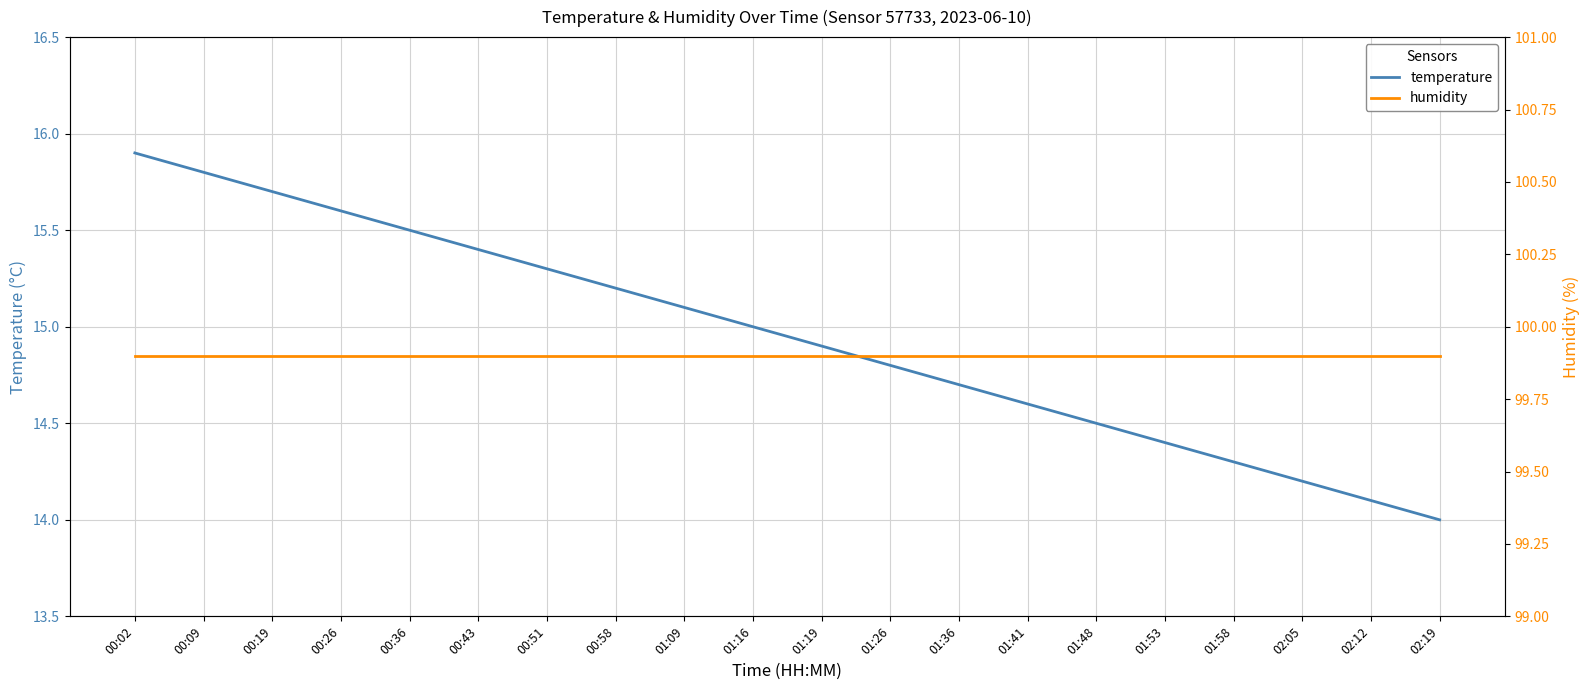

Which category has the highest value across all series?

00:02